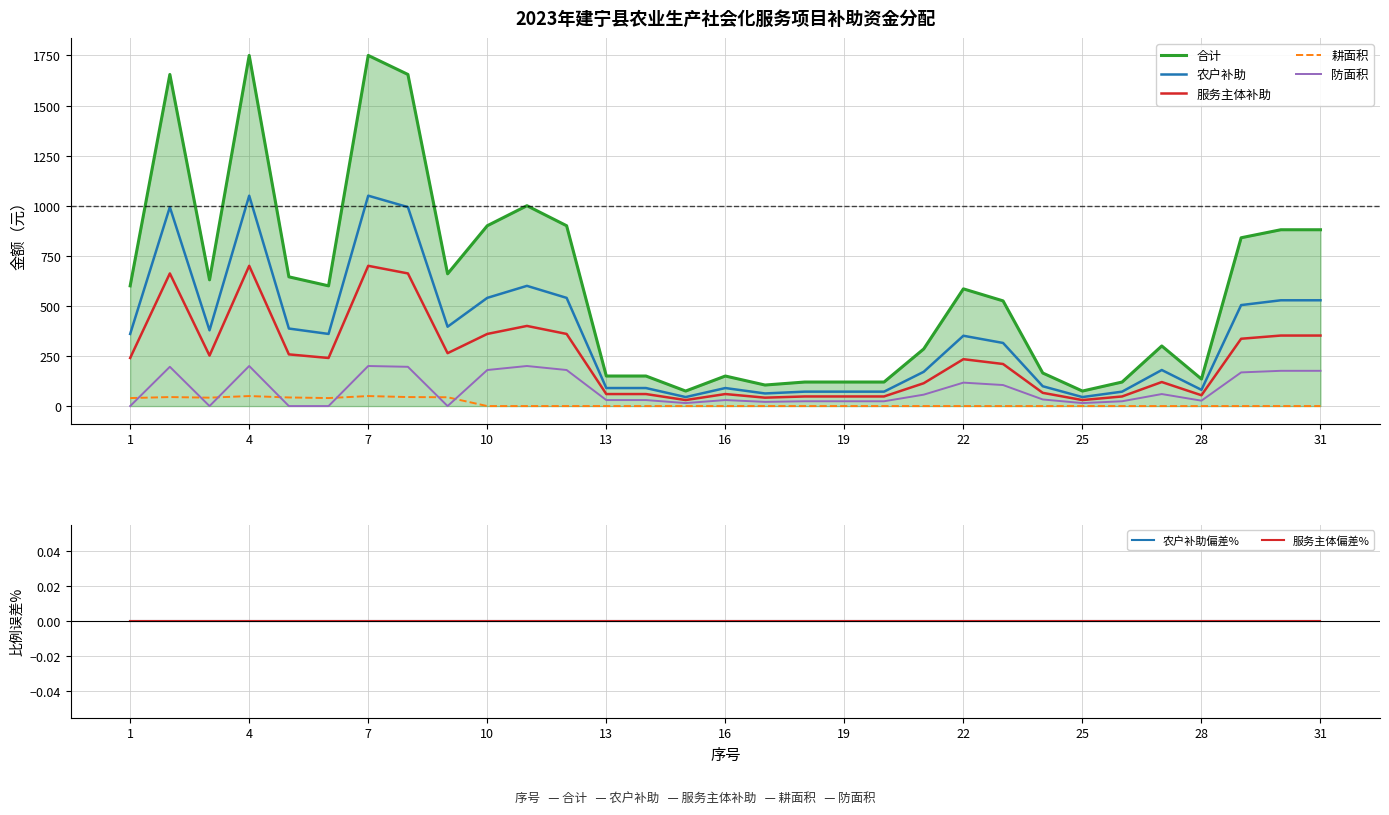

What is the maximum value for 耕面积?

50